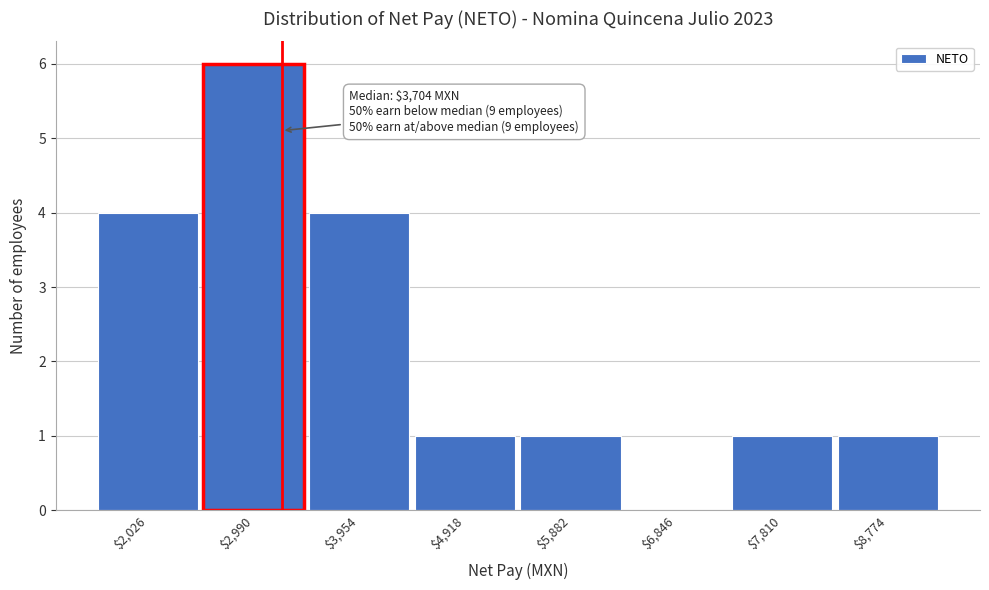

What is the sum of all values?

18